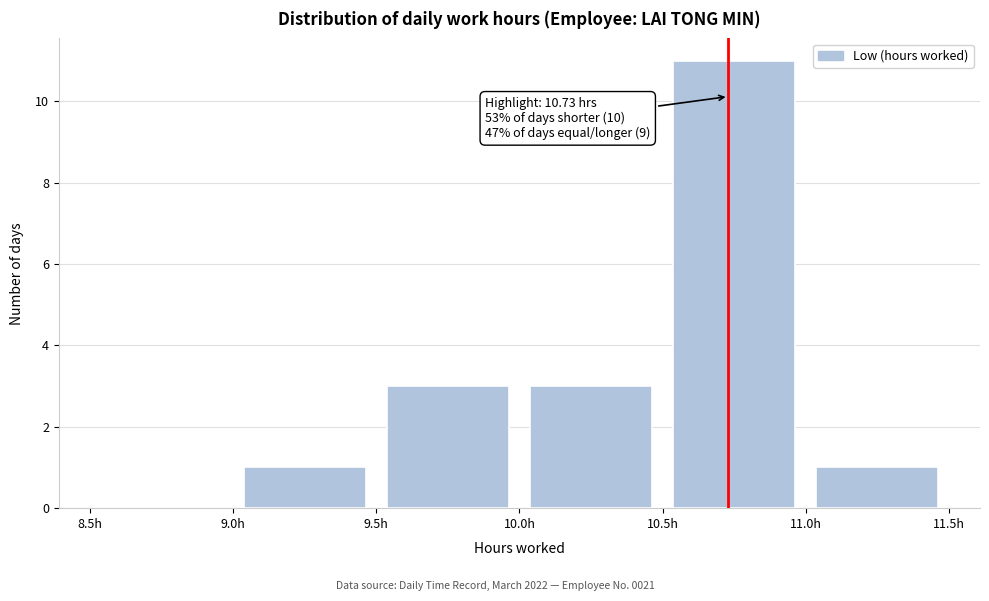

Over which range of the x-axis is the bar tallest?

10.5 to 11.0